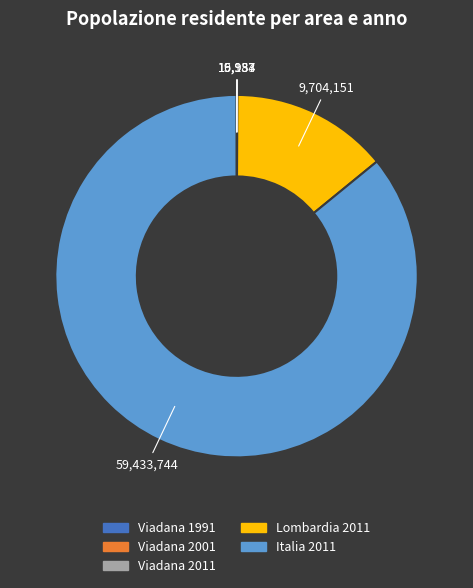

Which category accounts for the majority?

Italia 2011